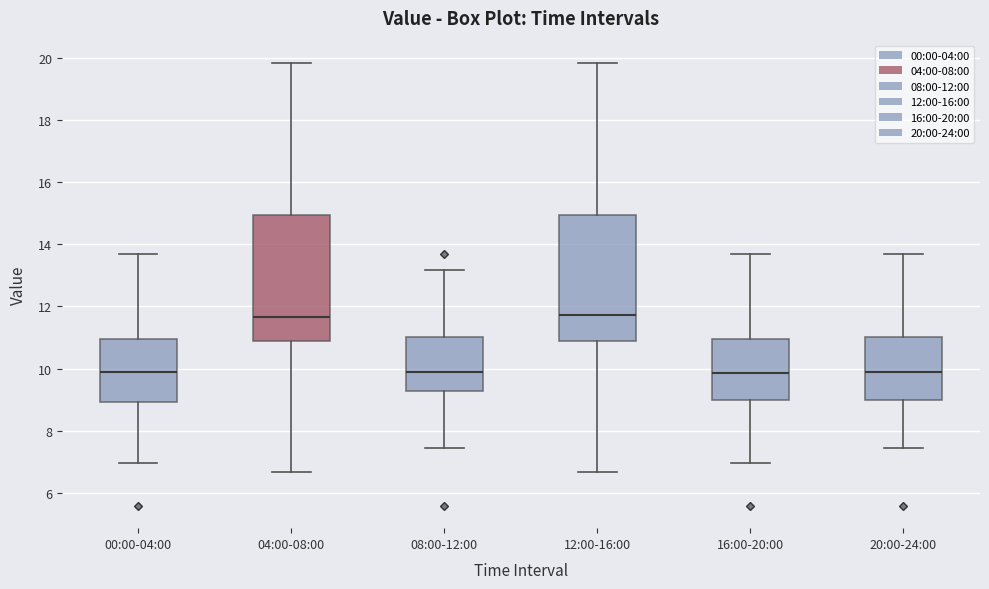

Reading left to right, transcribe this box plot: for each box, give where its median line is, the range the box spans, and where its two whiskers end, as read against the y-axis. The values are not printed on the chart, so give them approximately, as read against the axis.

00:00-04:00: median 9.8, box 9.0 to 11.0, whiskers 7.0 to 13.8
04:00-08:00: median 11.6, box 10.8 to 15.0, whiskers 6.6 to 19.8
08:00-12:00: median 9.8, box 9.2 to 11.0, whiskers 7.4 to 13.2
12:00-16:00: median 11.8, box 11.0 to 15.0, whiskers 6.6 to 19.8
16:00-20:00: median 9.8, box 9.0 to 11.0, whiskers 7.0 to 13.8
20:00-24:00: median 9.8, box 9.0 to 11.0, whiskers 7.4 to 13.8